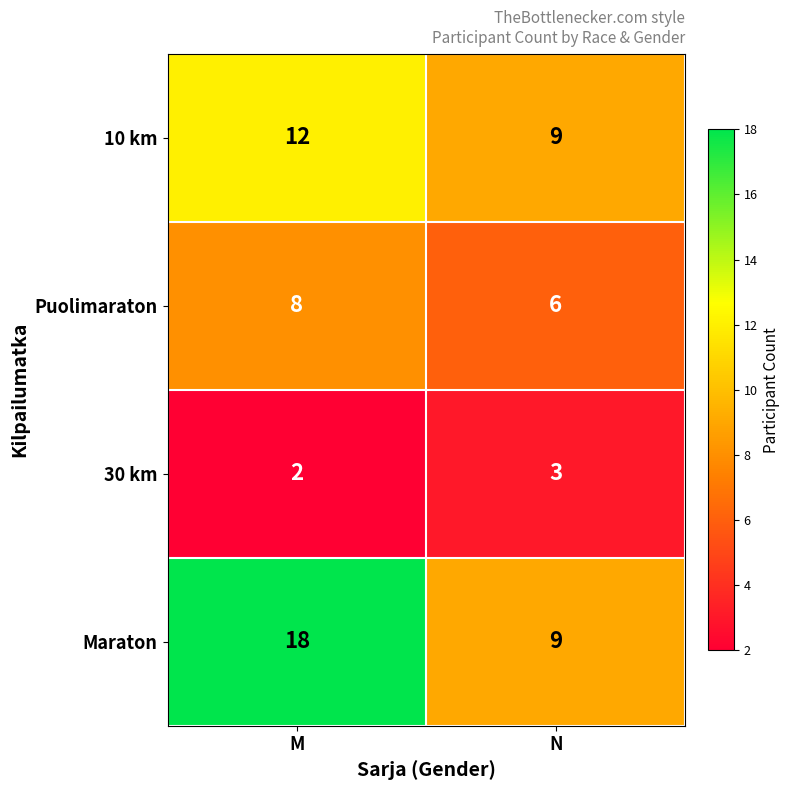

Which category has the highest value across all series?

M